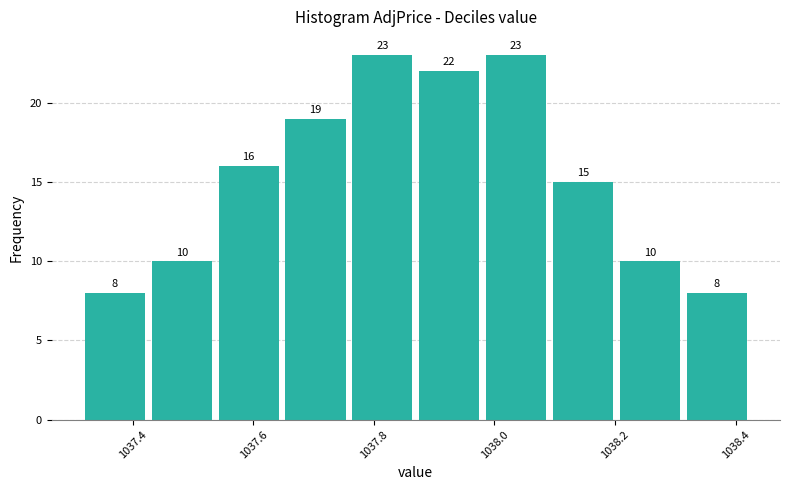

Reading left to right, list every bar in this chart as the range it spans on the x-axis followed by its height. The bar edges are not printed on the chart, so give them approximately, as read against the axis.

1037.32 to 1037.44: 8
1037.44 to 1037.54: 10
1037.54 to 1037.66: 16
1037.66 to 1037.76: 19
1037.76 to 1037.88: 23
1037.88 to 1037.98: 22
1037.98 to 1038.10: 23
1038.10 to 1038.20: 15
1038.20 to 1038.32: 10
1038.32 to 1038.44: 8